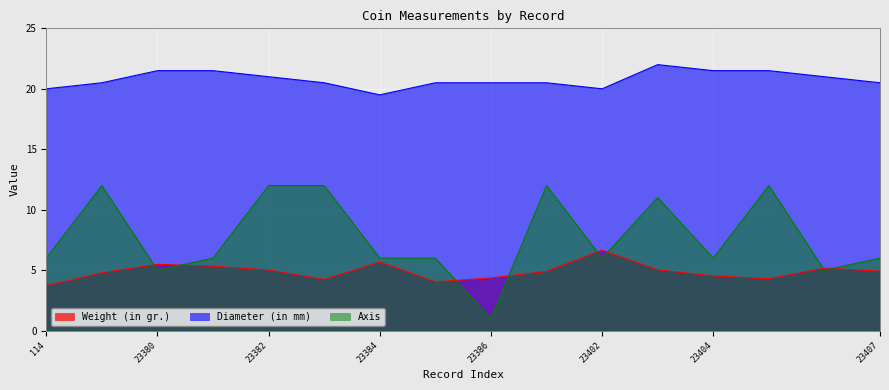

What is the total value across all series at 23404?

32.0